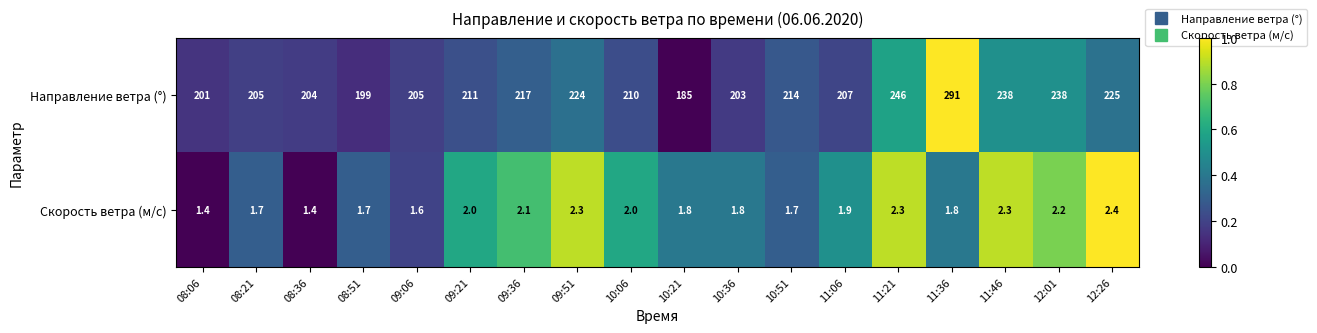

Read the Направление ветра (°) value at 12:01.

238.0